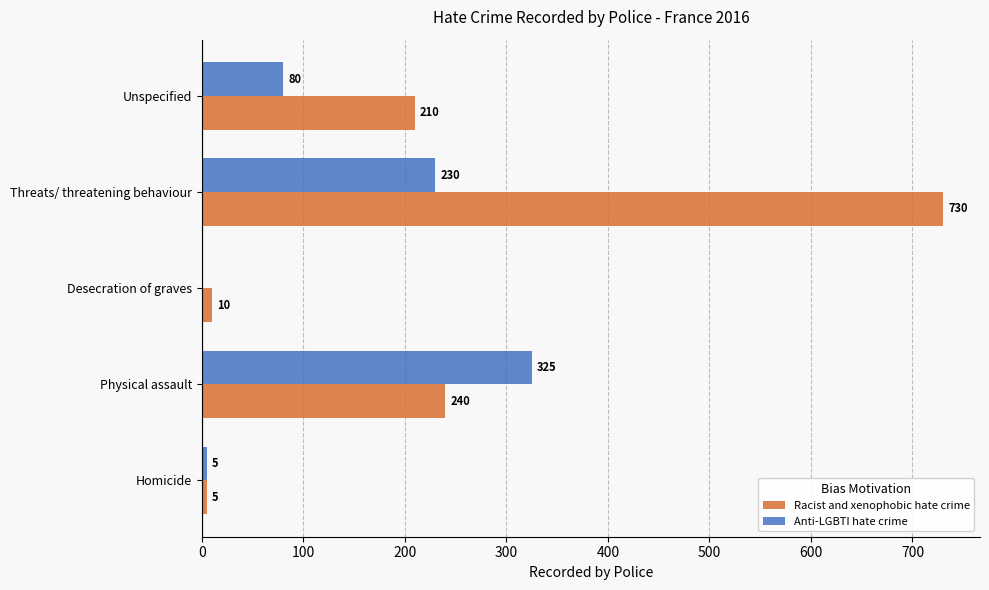

Which series has the widest spread of values?

Racist and xenophobic hate crime